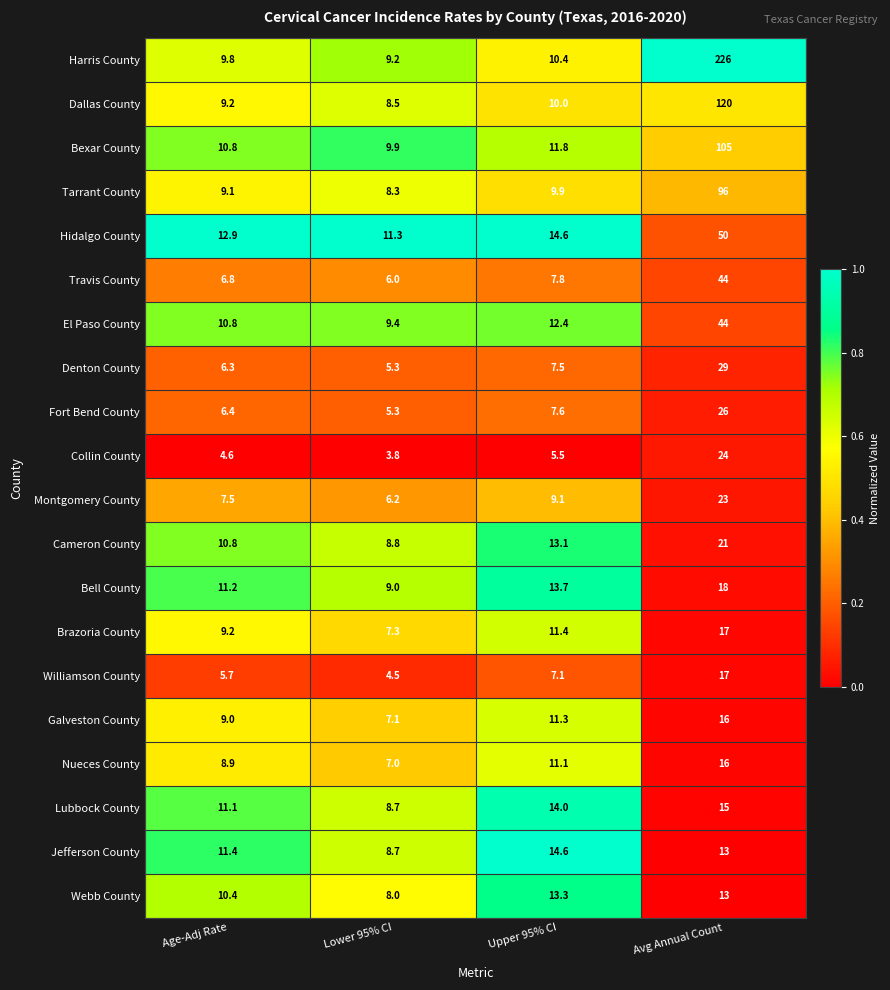

What is the sum of all Webb County values?

44.7